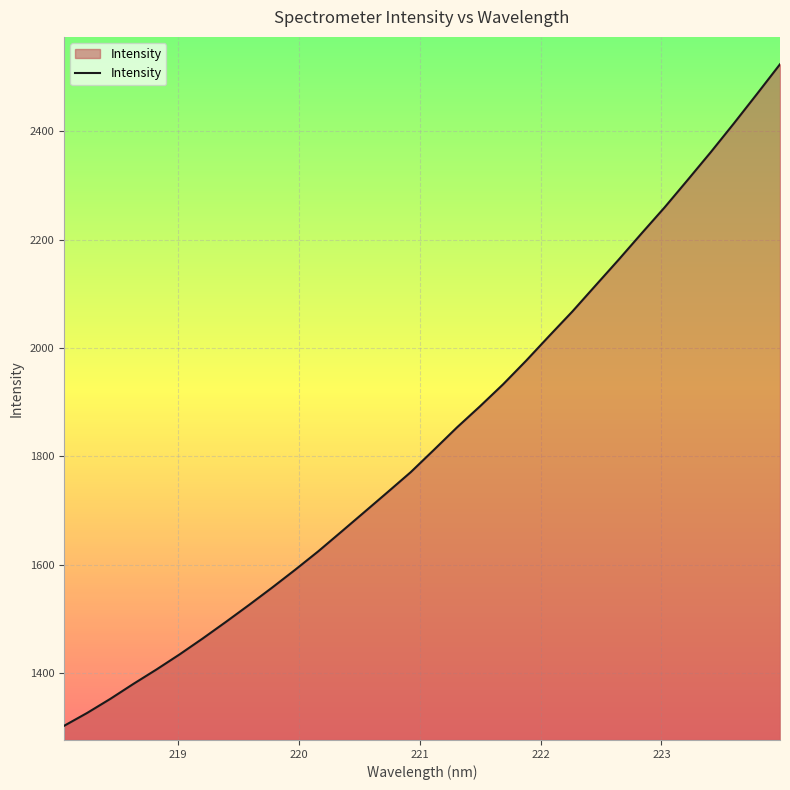

How many series are shown in this chart?

1